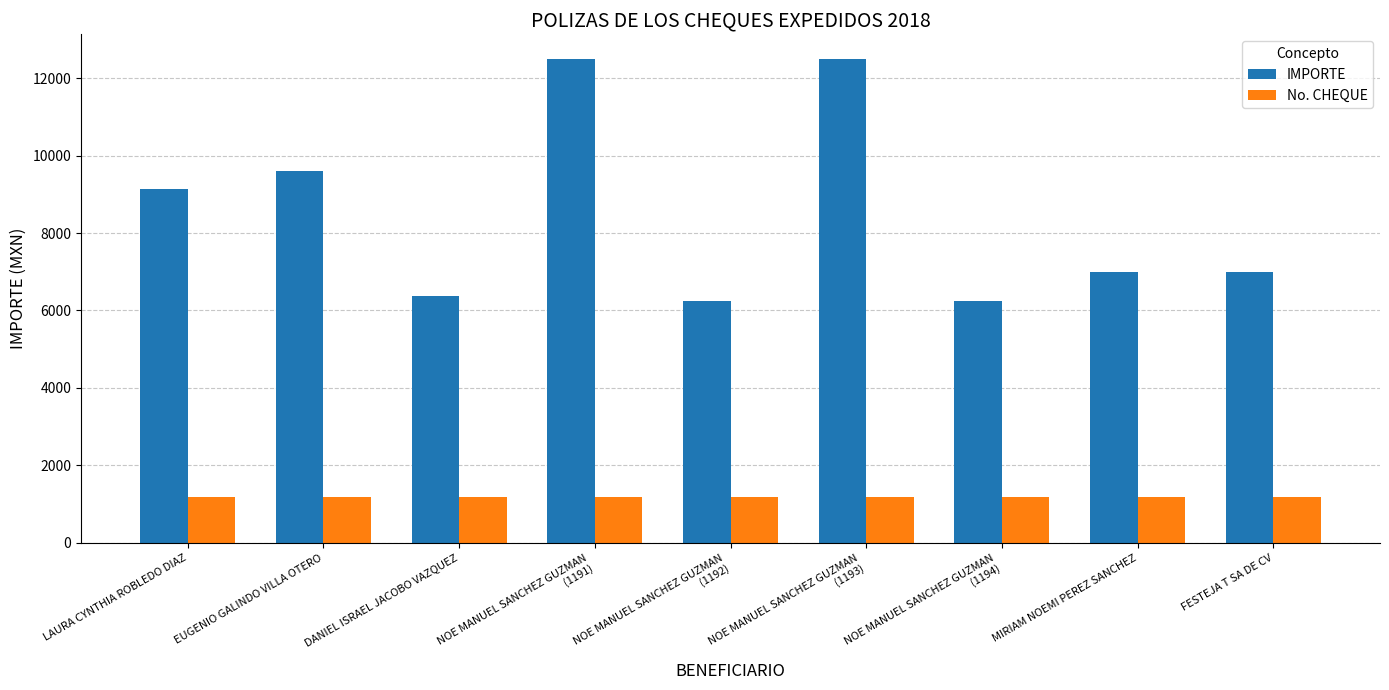

Is it true that No. CHEQUE equals 2114.0 at NOE MANUEL SANCHEZ GUZMAN
(1193)?

False